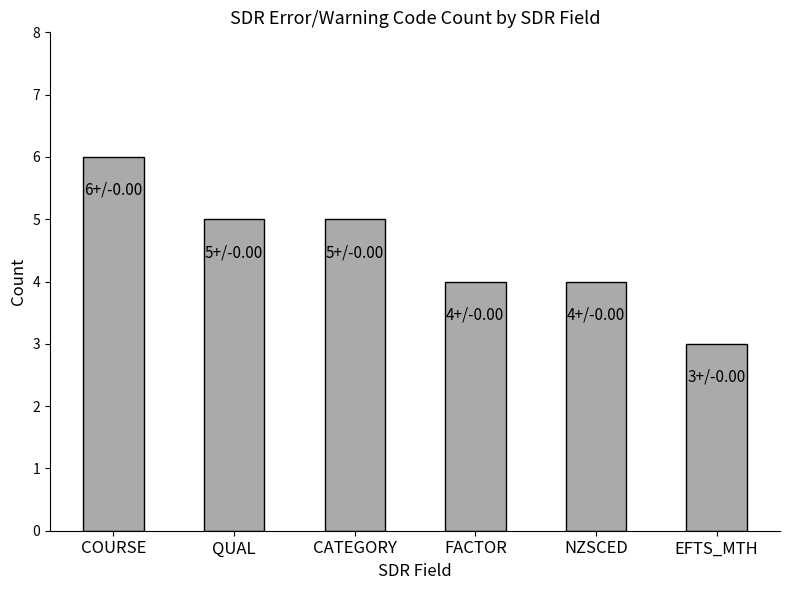

How many bars are there in total?

6